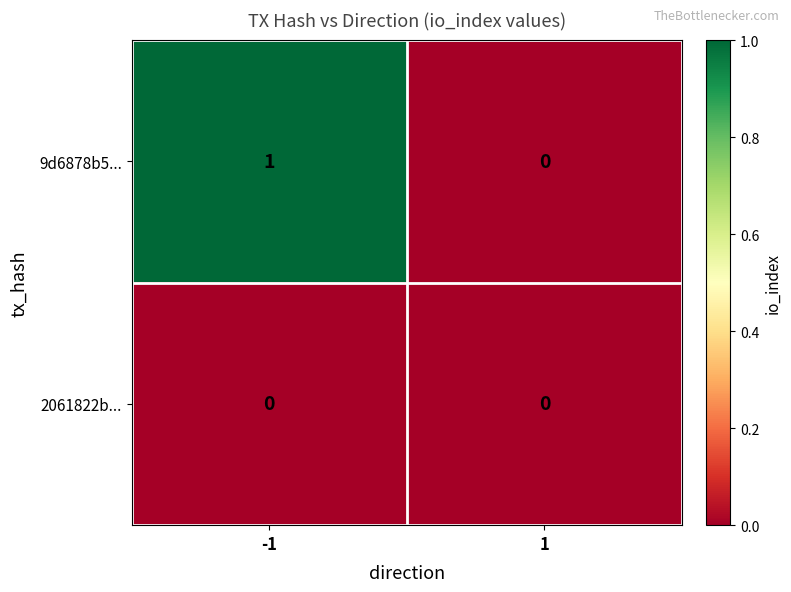

Reading right to left, what are all the values shown in this chart?

9d6878b5...: 0	1
2061822b...: 0	0